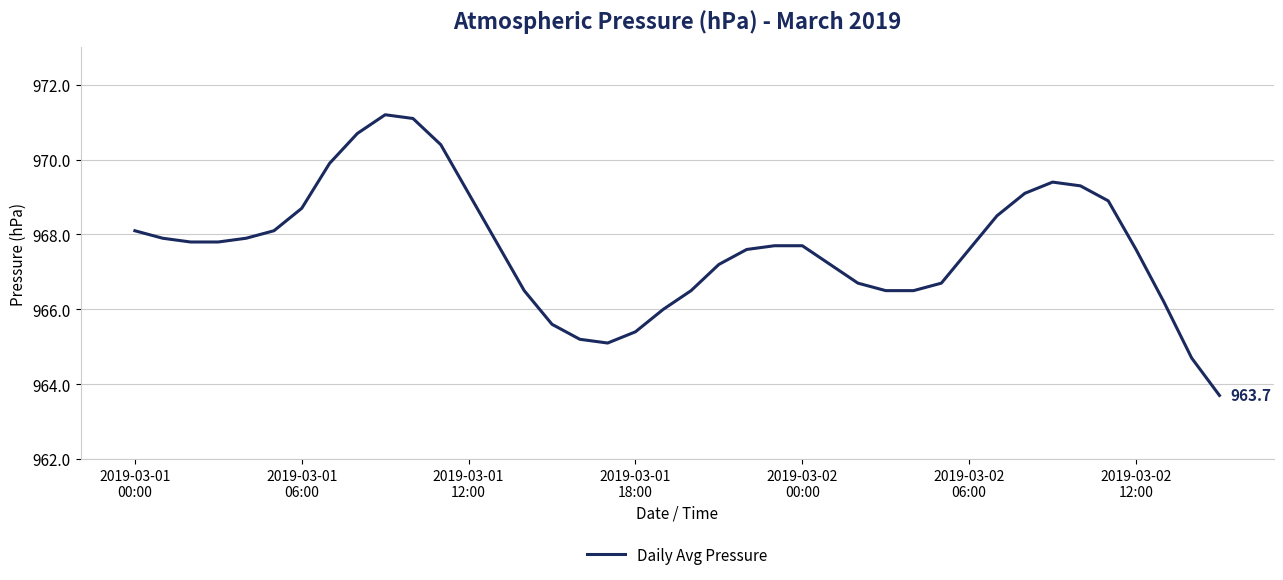

What is the smallest value displayed?

963.7